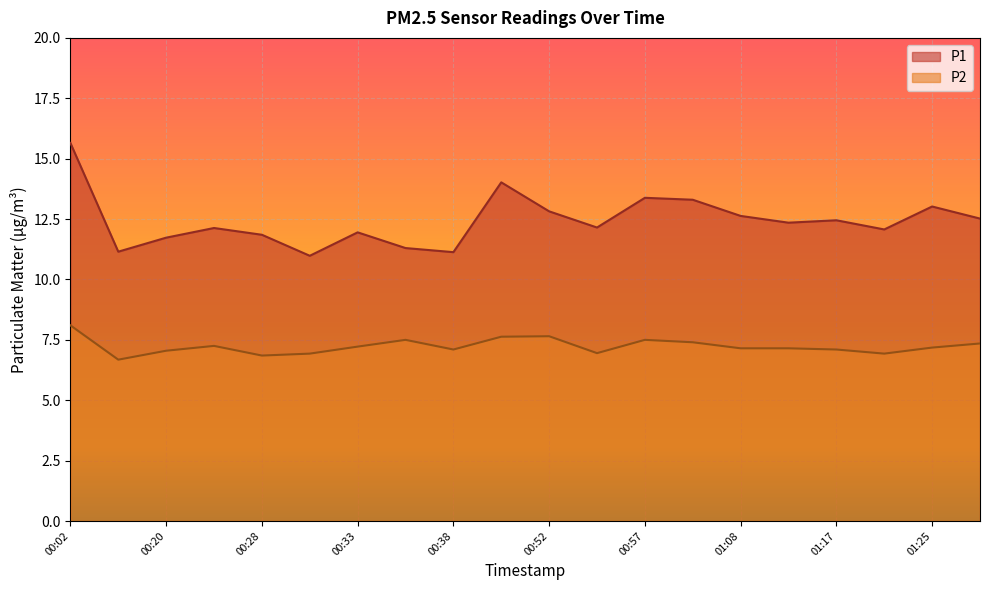

What is the spread (max minus min) of values at 00:55?

5.2